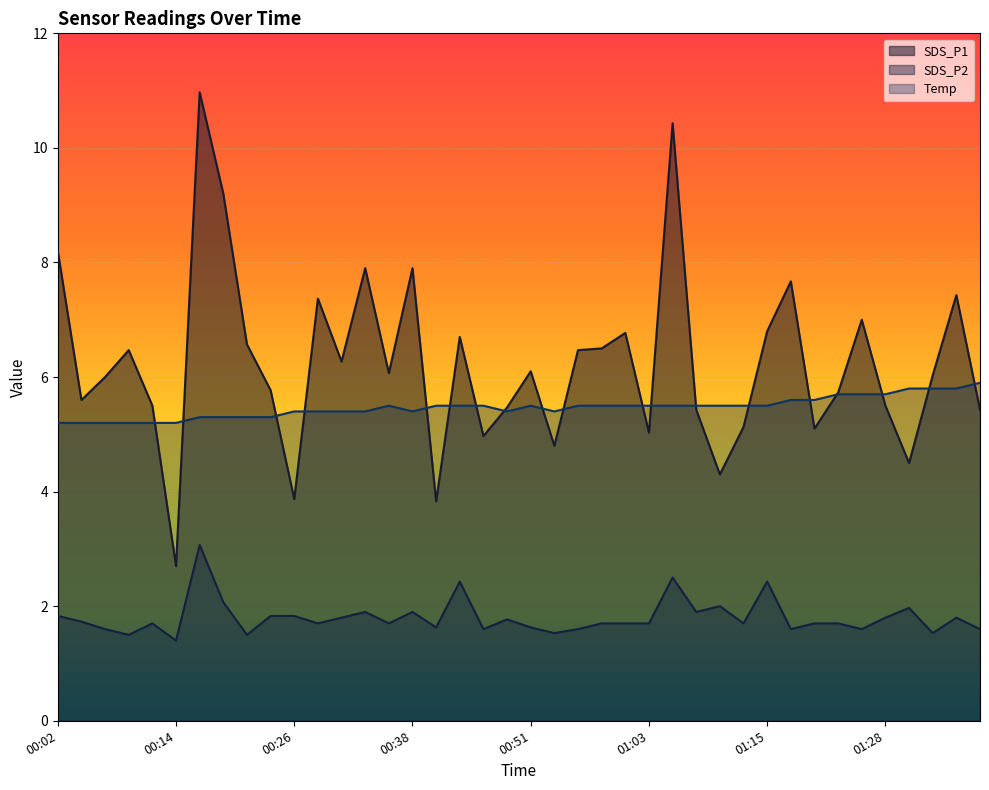

The value of SDS_P1 at 00:09 is 1.7. True or false?

False